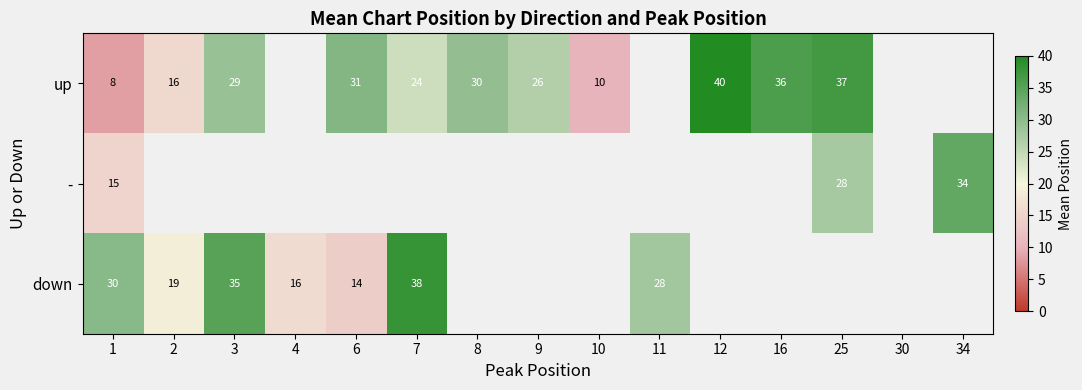

At how many categories does at least one series exceed 21?

11